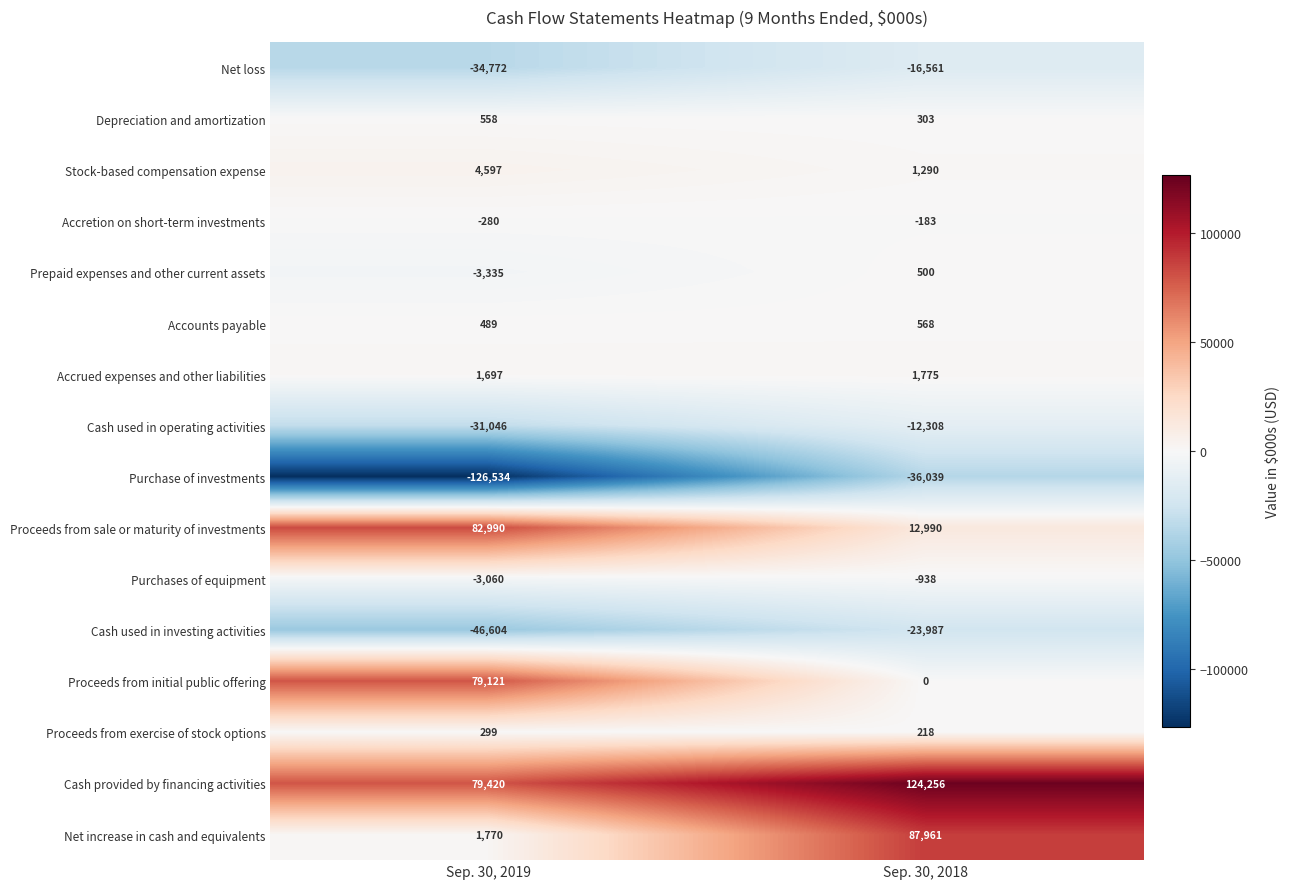

What is the difference between the maximum and minimum values in the Cash used in investing activities series?

22617